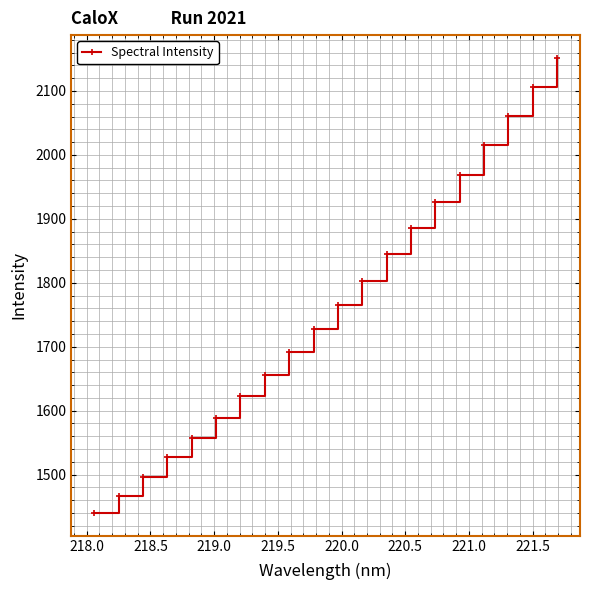

How many values exceed 1764?

10